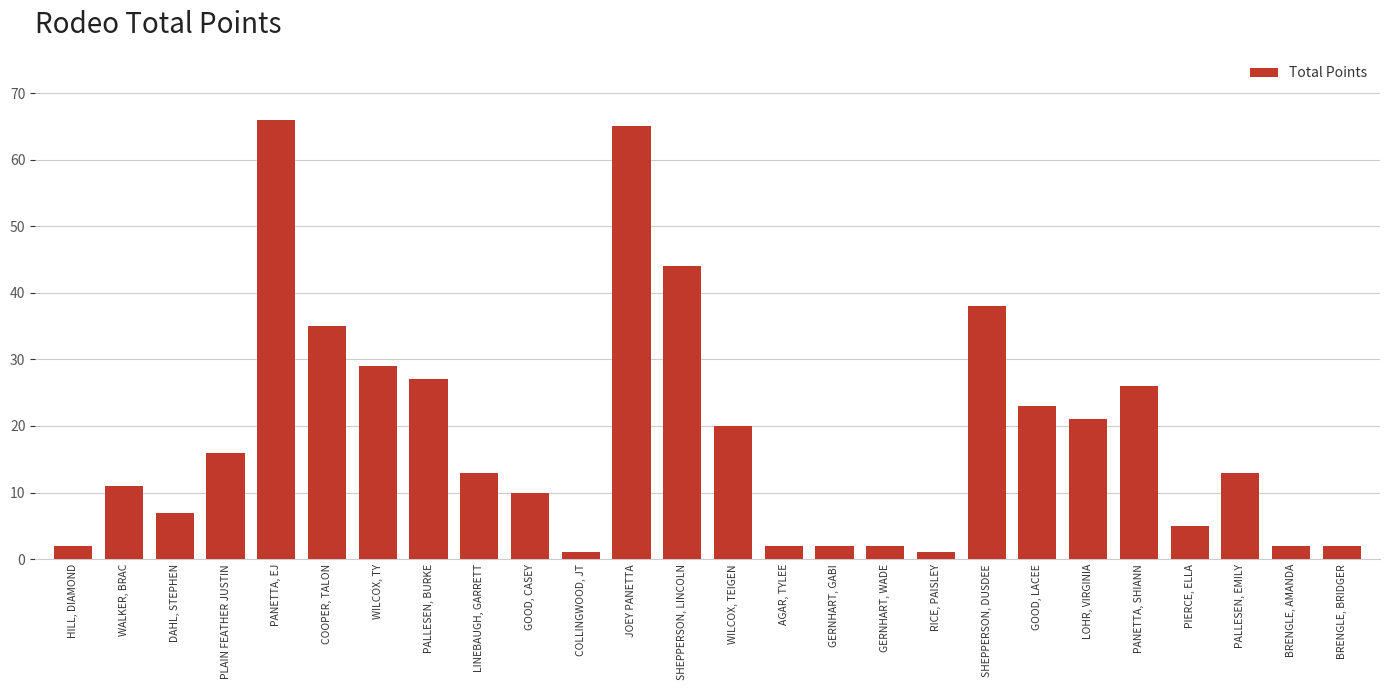

Reading right to left, transcribe all the data shown in this chart.

2	2	13	5	26	21	23	38	1	2	2	2	20	44	65	1	10	13	27	29	35	66	16	7	11	2